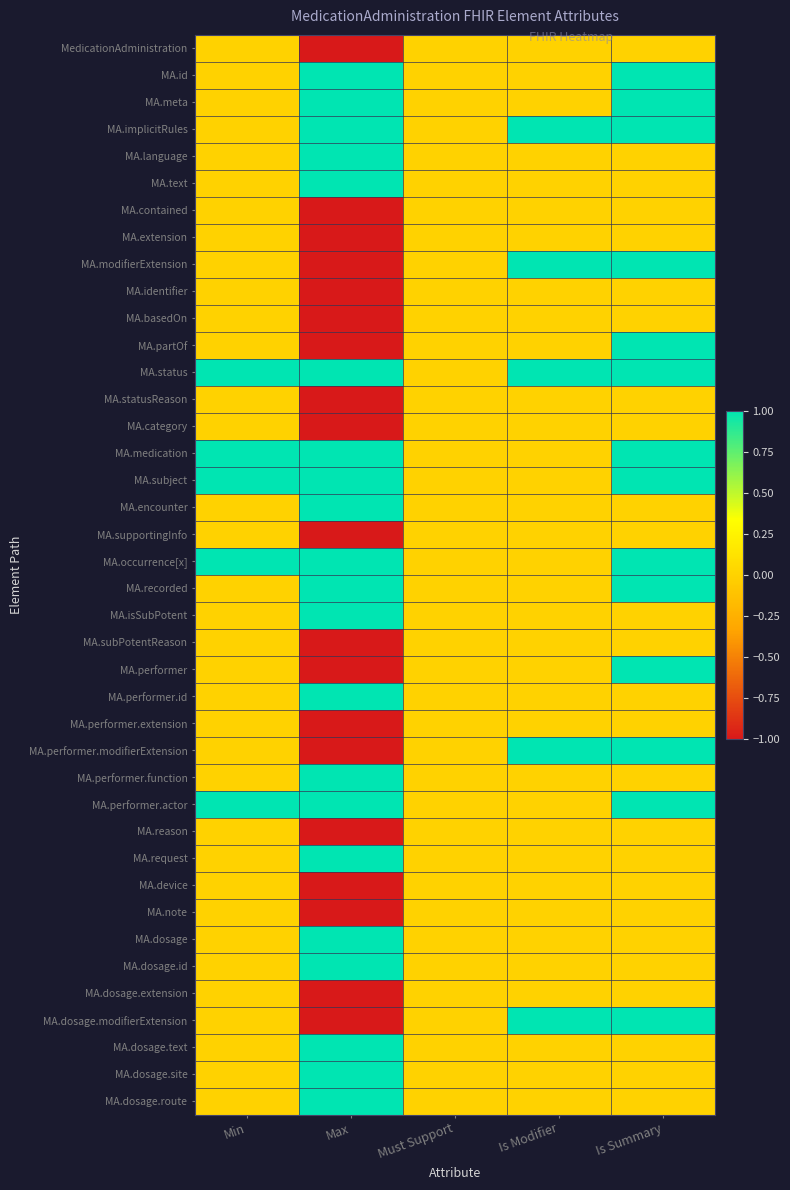

Rank the series at Max from highest to lowest value.

MA.id, MA.meta, MA.implicitRules, MA.language, MA.text, MA.status, MA.medication, MA.subject, MA.encounter, MA.occurrence[x], MA.recorded, MA.isSubPotent, MA.performer.id, MA.performer.function, MA.performer.actor, MA.request, MA.dosage, MA.dosage.id, MA.dosage.text, MA.dosage.site, MA.dosage.route, MedicationAdministration, MA.contained, MA.extension, MA.modifierExtension, MA.identifier, MA.basedOn, MA.partOf, MA.statusReason, MA.category, MA.supportingInfo, MA.subPotentReason, MA.performer, MA.performer.extension, MA.performer.modifierExtension, MA.reason, MA.device, MA.note, MA.dosage.extension, MA.dosage.modifierExtension